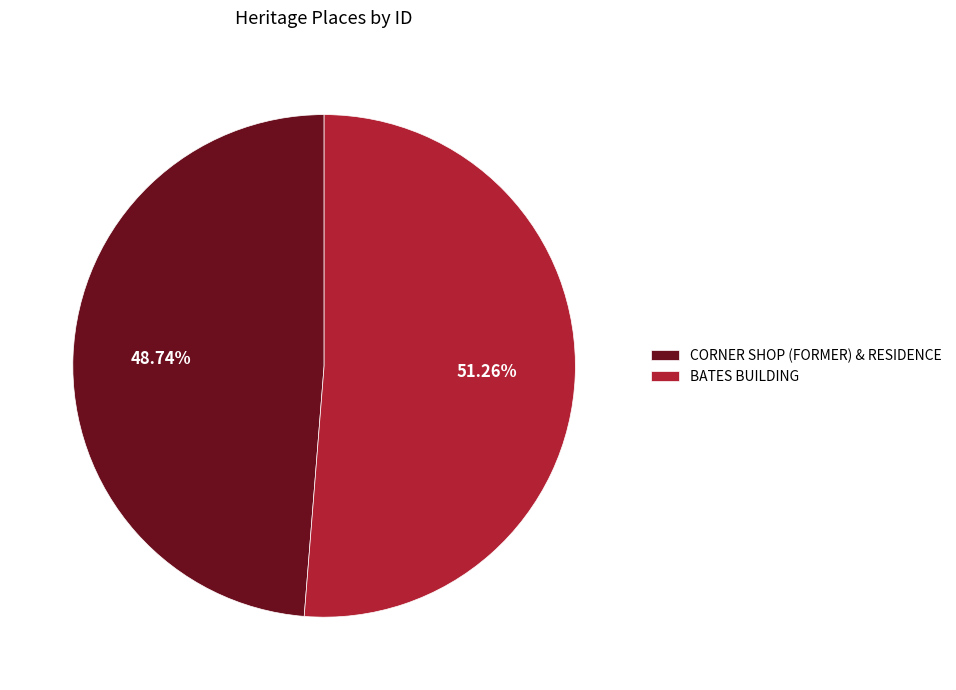

Which has a higher value, CORNER SHOP (FORMER) & RESIDENCE or BATES BUILDING?

BATES BUILDING